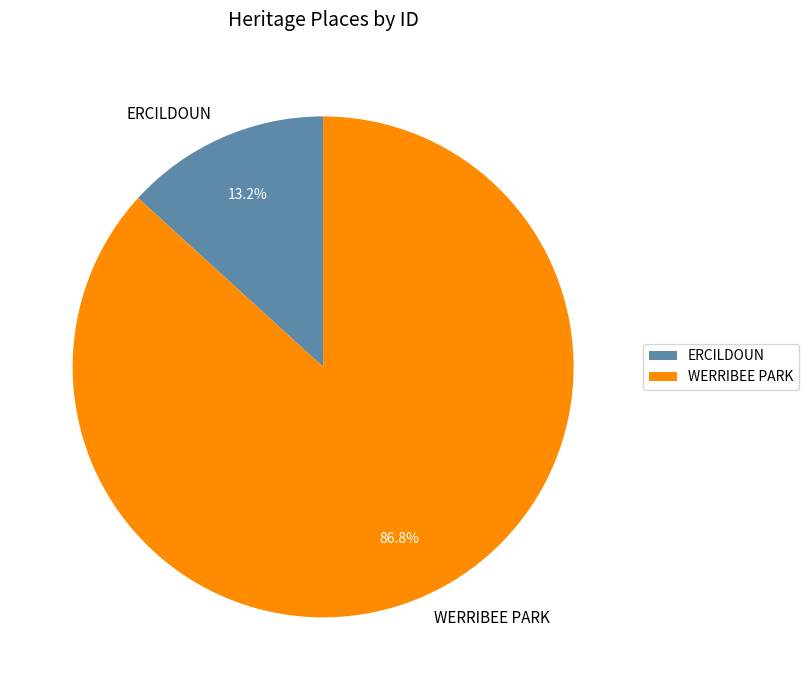

What is the smallest slice in the pie chart?

ERCILDOUN